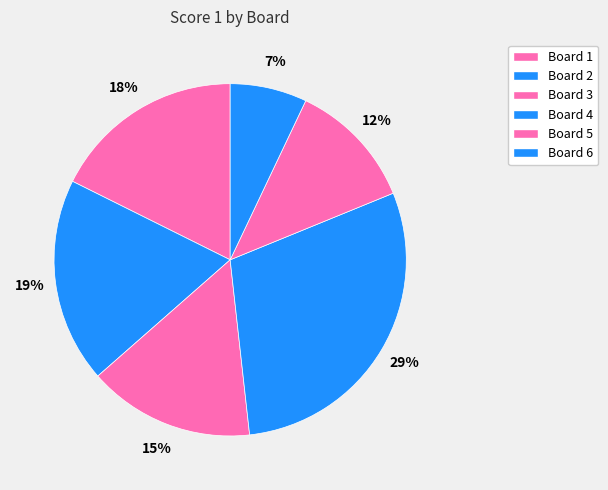

Which slice is the smallest?

Board 6